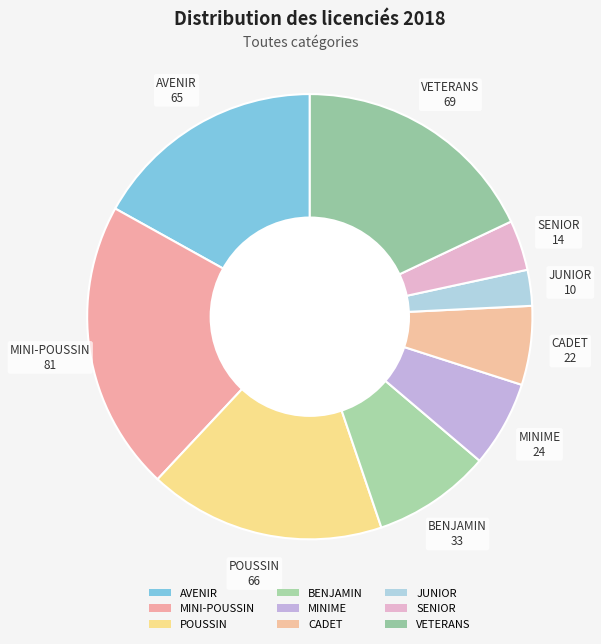

How many segments does this pie chart have?

9